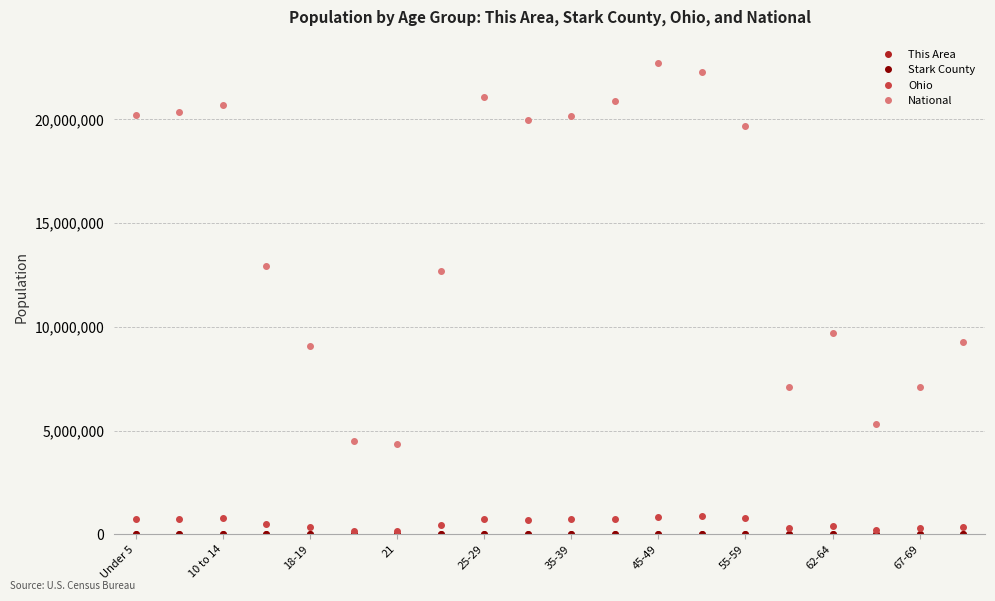

In National, how many points are higher than both neighbors (excluding endpoints)?

4